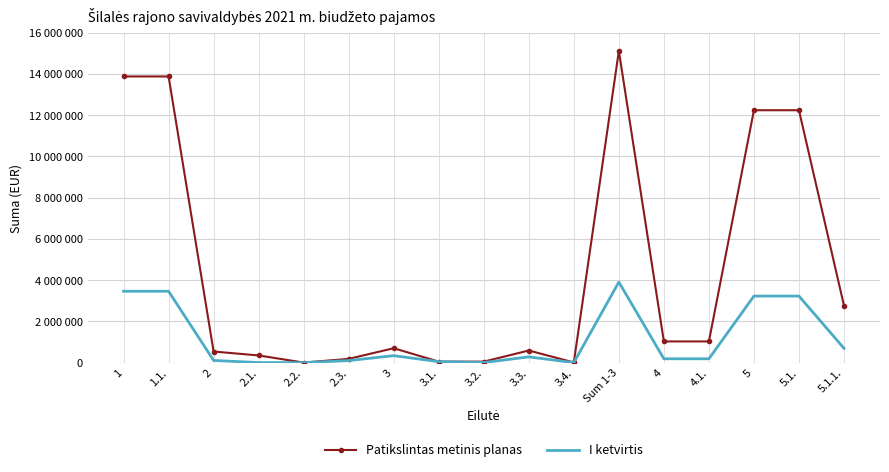

What is the value of the Patikslintas metinis planas point at the 3rd from the left?

540000